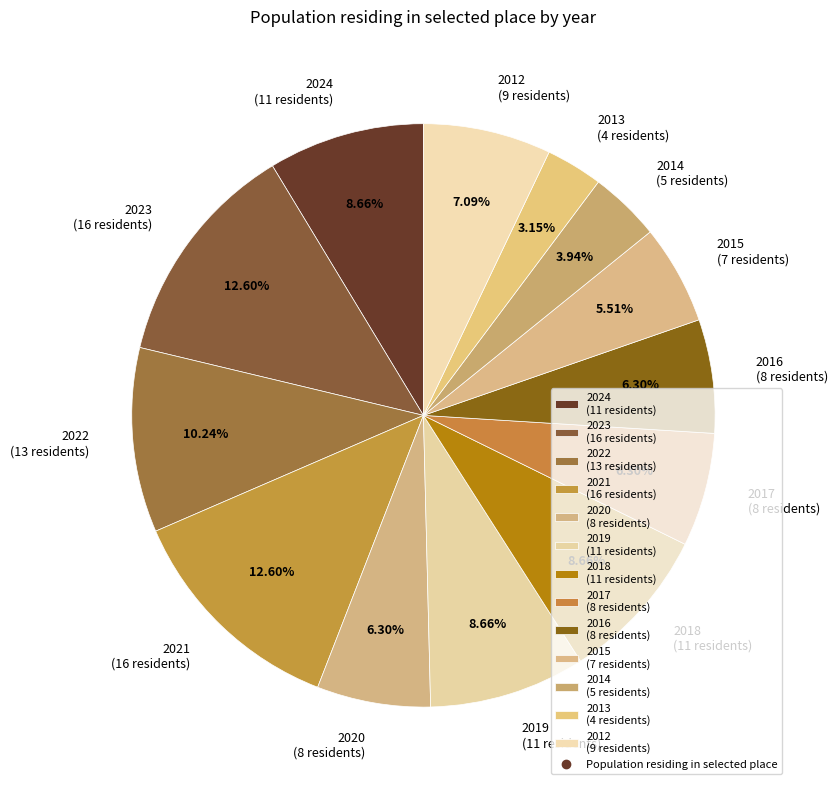

To the nearest percent, what is the combined percentage of 2021 and 2017?

19%